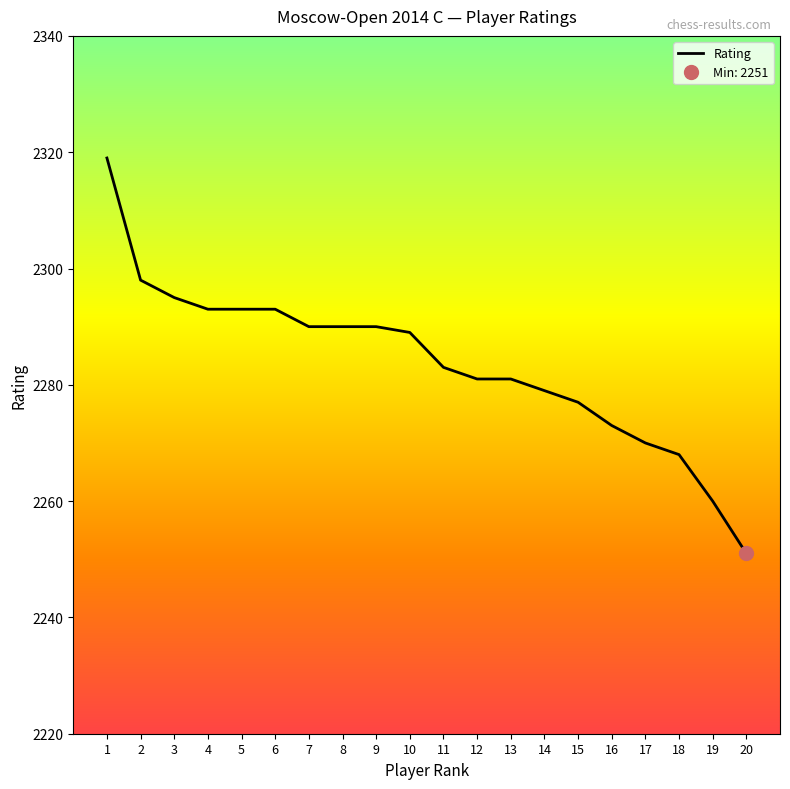

What is the value of the 19th point from the left?

2260